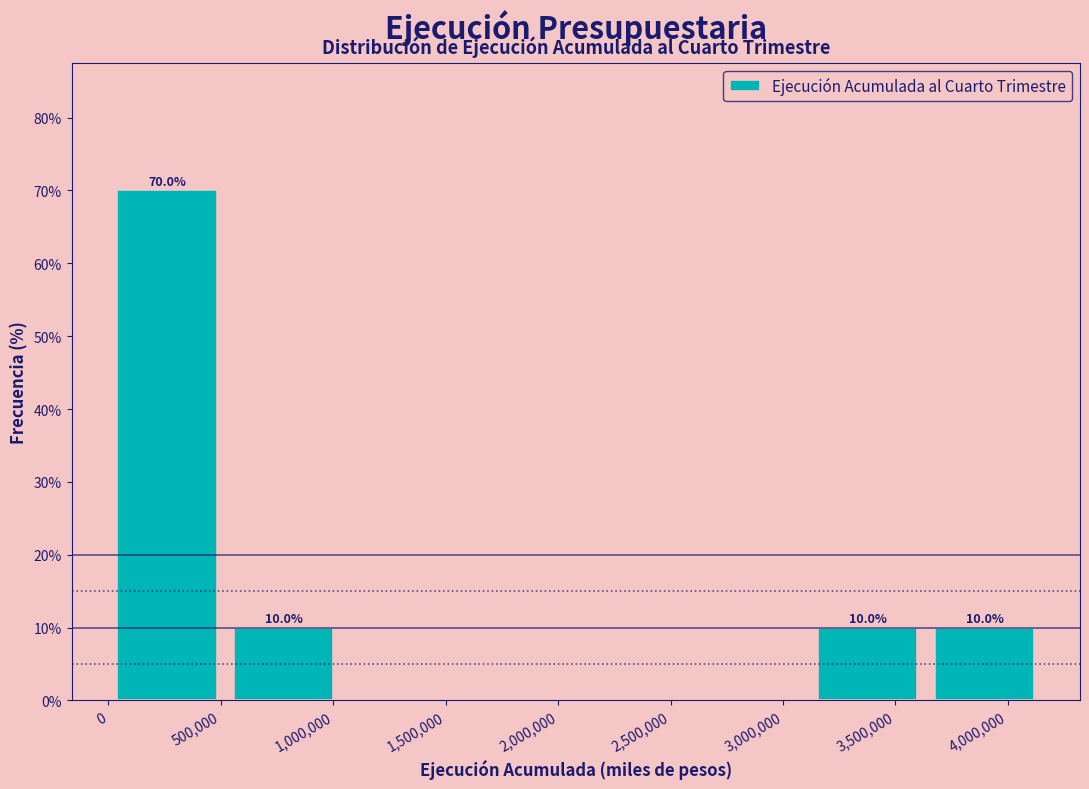

Over which range of the x-axis is the bar tallest?

0 to 500000